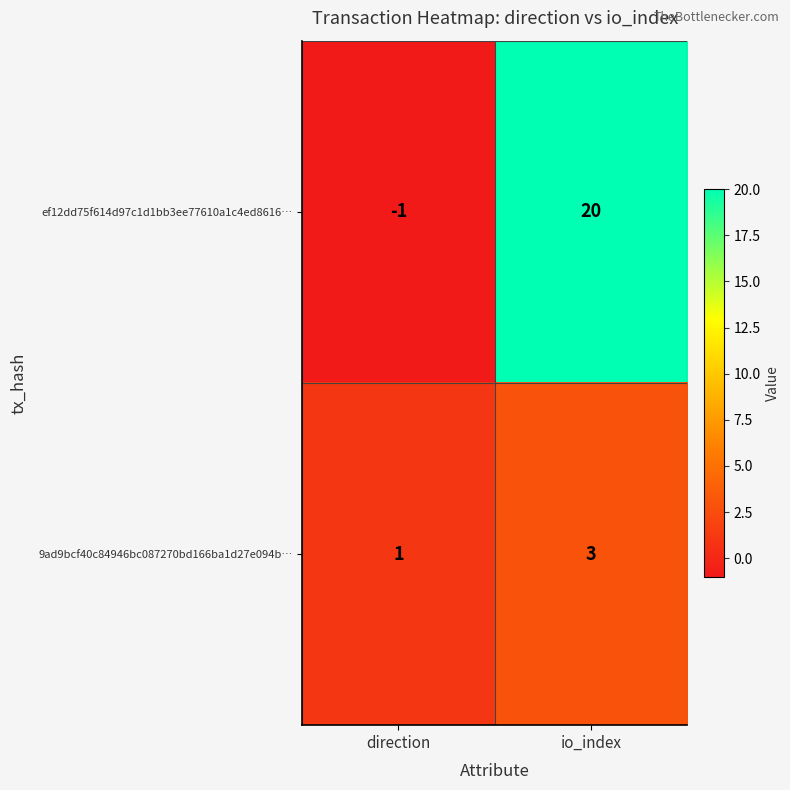

At which category does the chart reach its peak across all series?

io_index